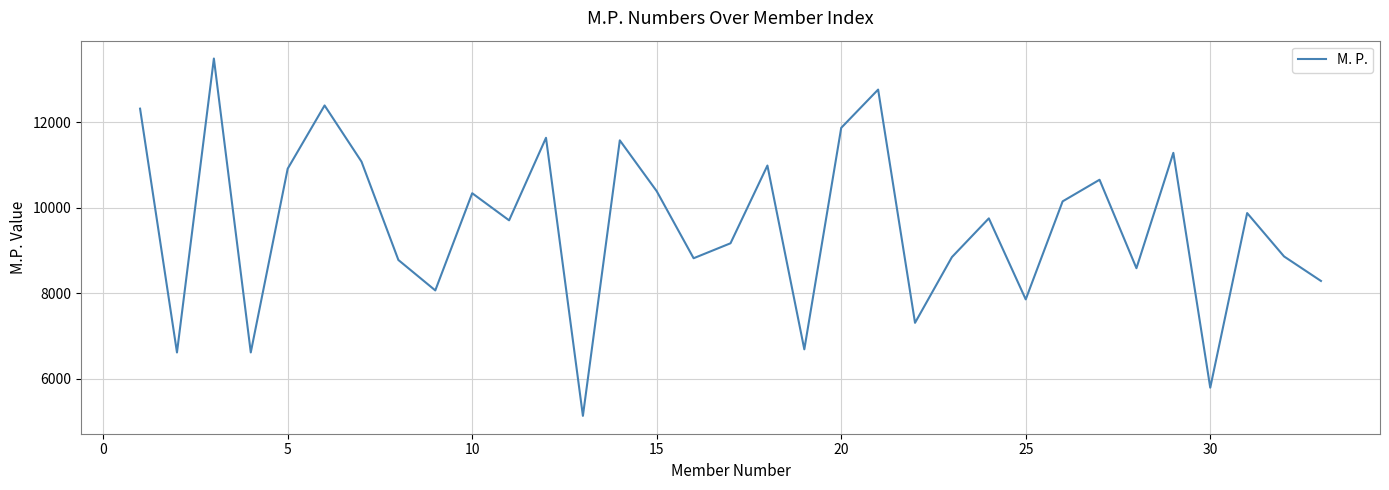

What is the difference between the maximum and minimum values?

8354